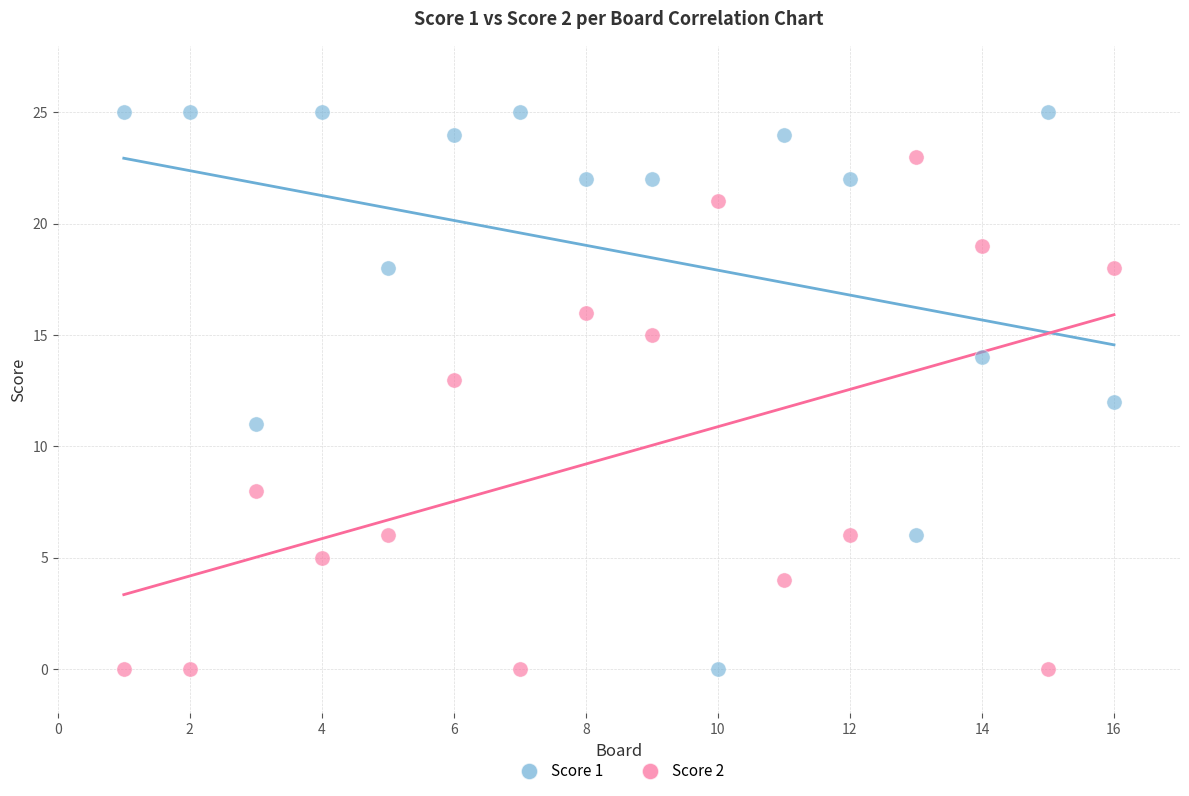

Which series reaches the maximum Y coordinate?

Score 1